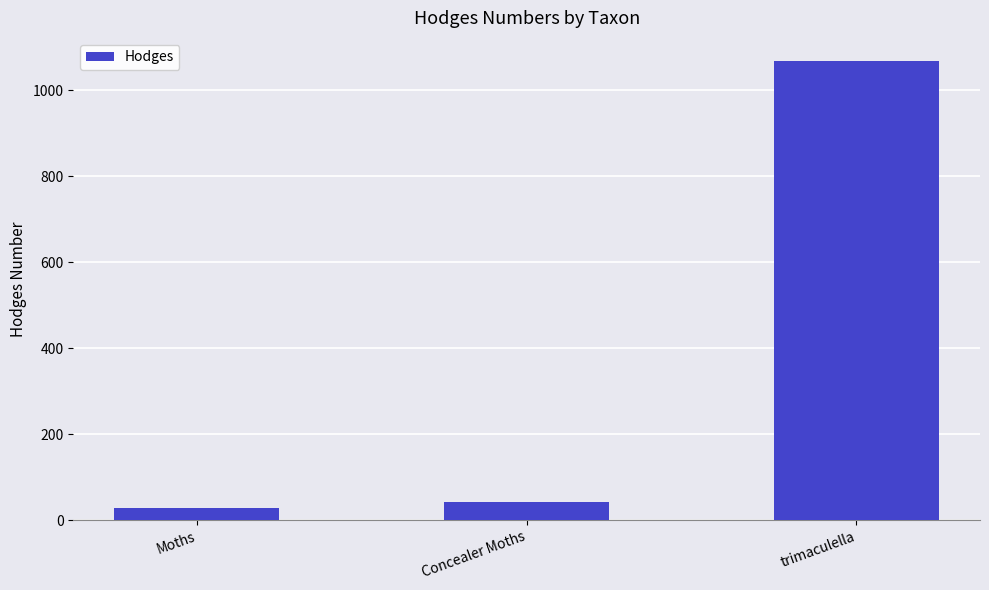

How many data points does each series have?

3